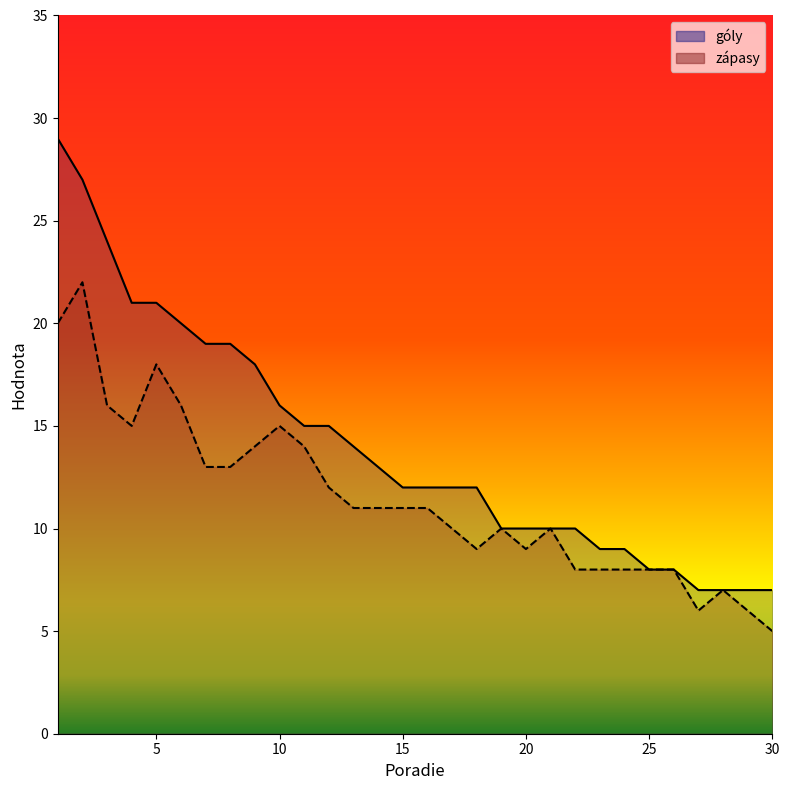

What is the value of the góly point at the 26th from the left?

8